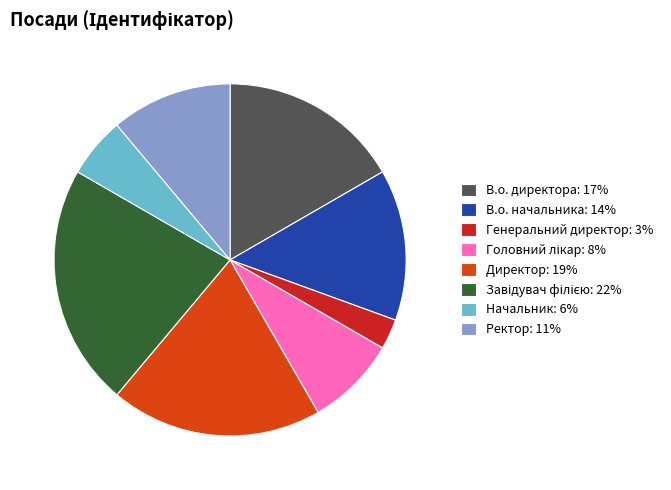

Does Начальник account for over 50% of the chart?

No